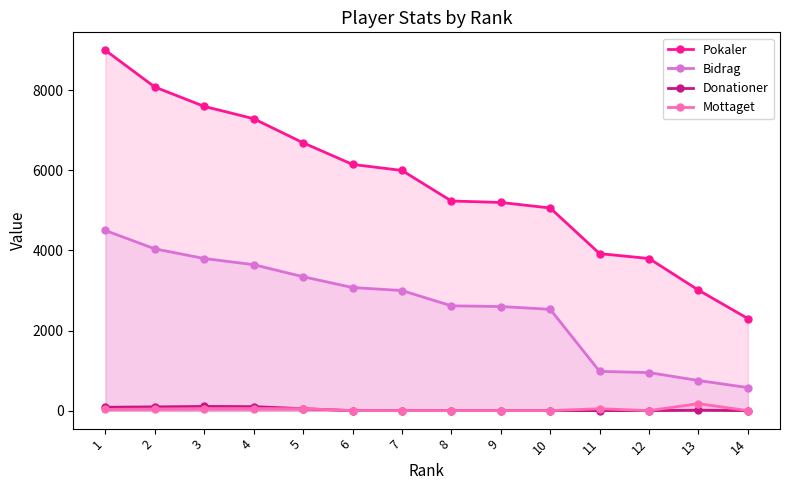

What is the greatest value displayed?

9000